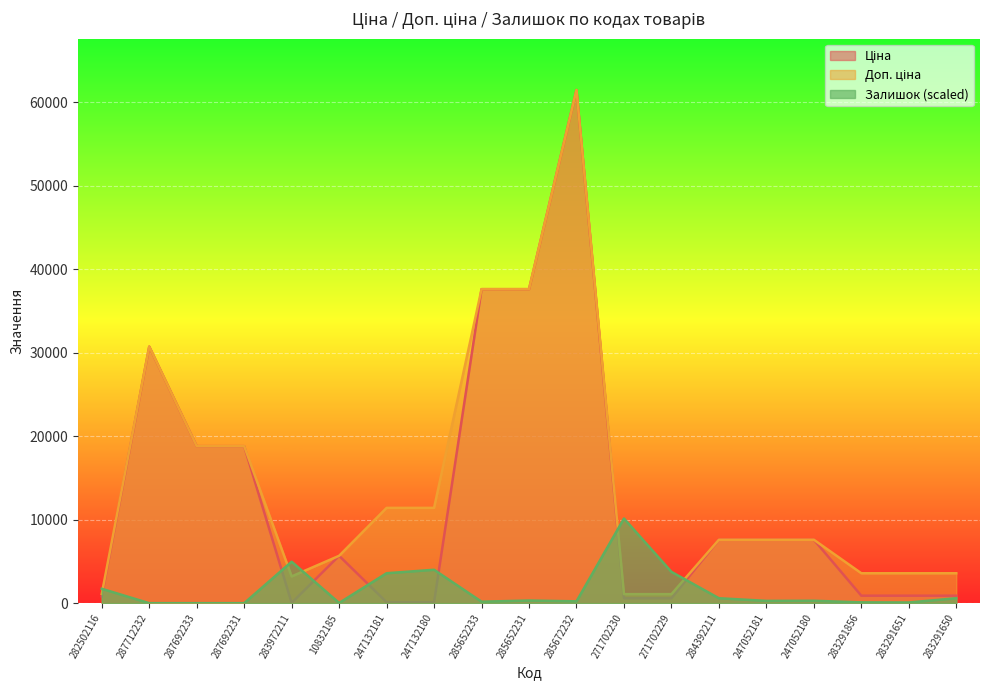

What is the label of the 7th point from the right?

271702229